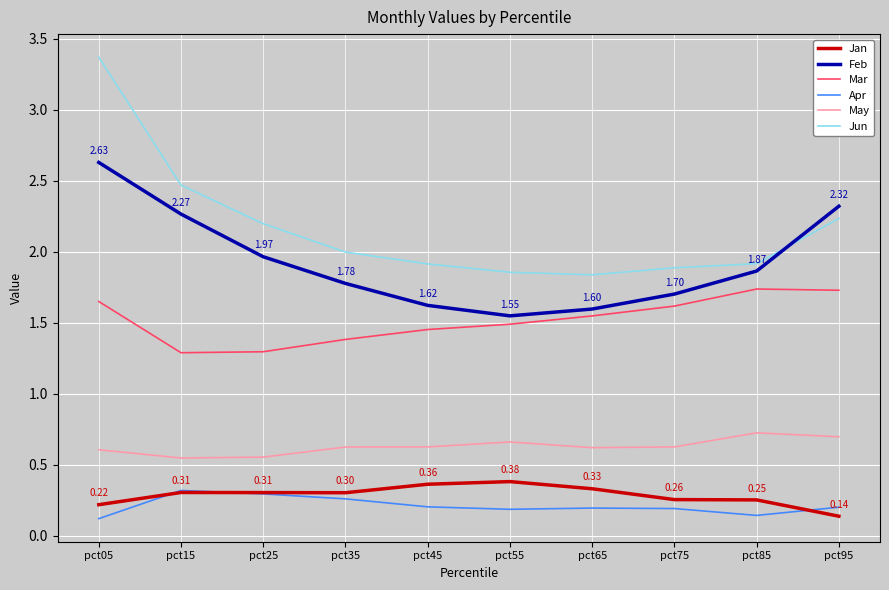

True or false: May and Apr intersect in this chart.

False